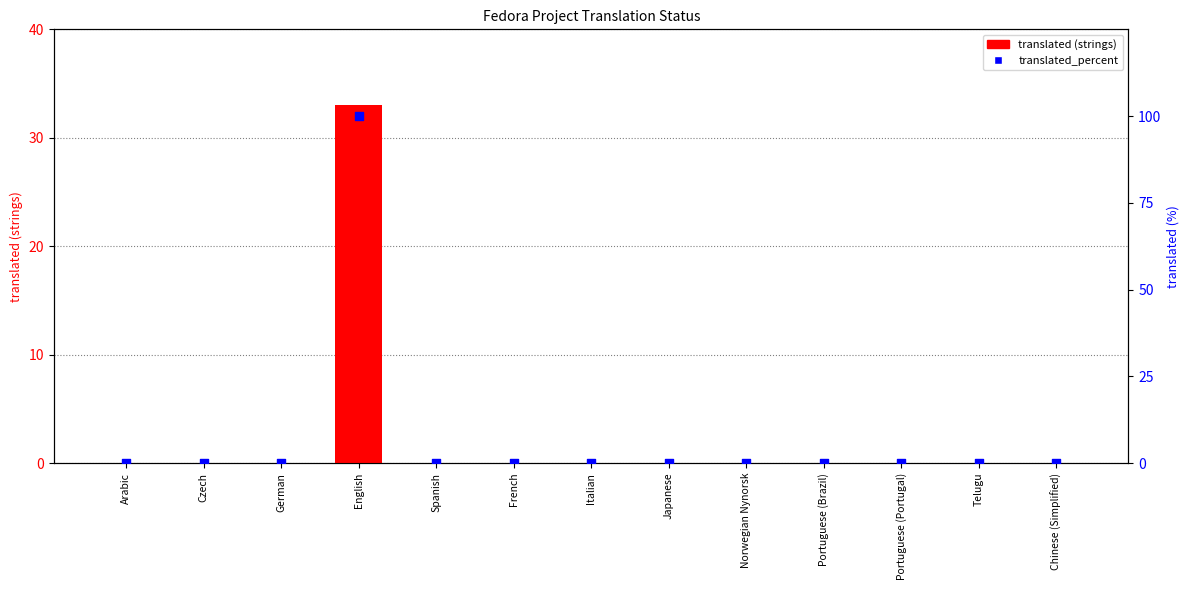

Which series contains the highest Y value?

translated_percent